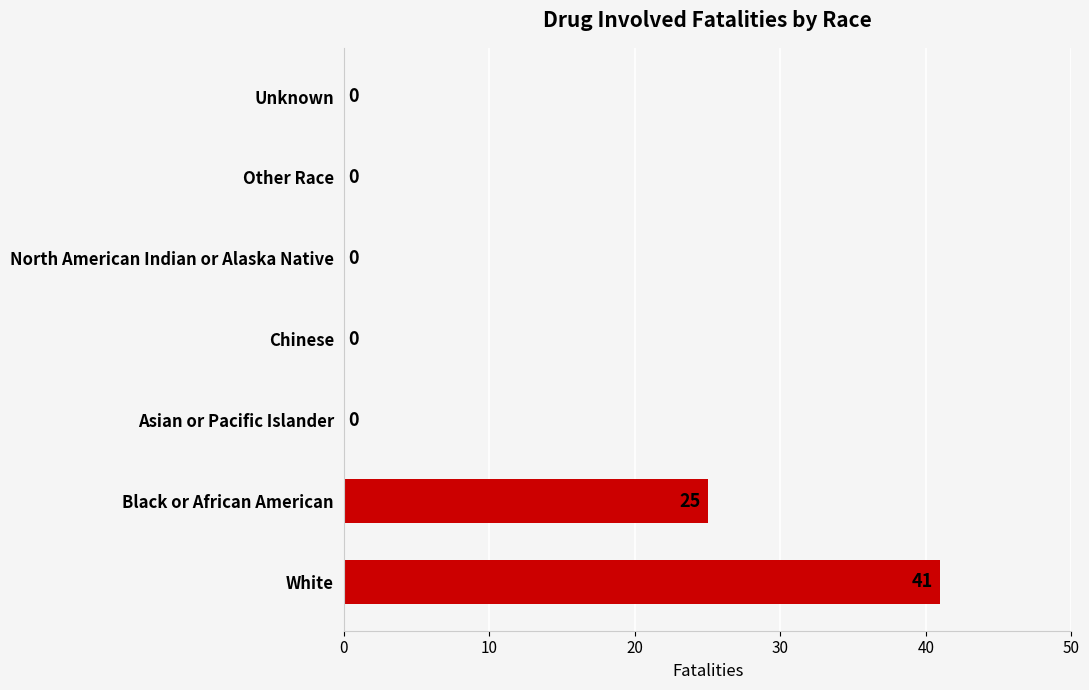

Which label corresponds to the largest value in the chart?

White